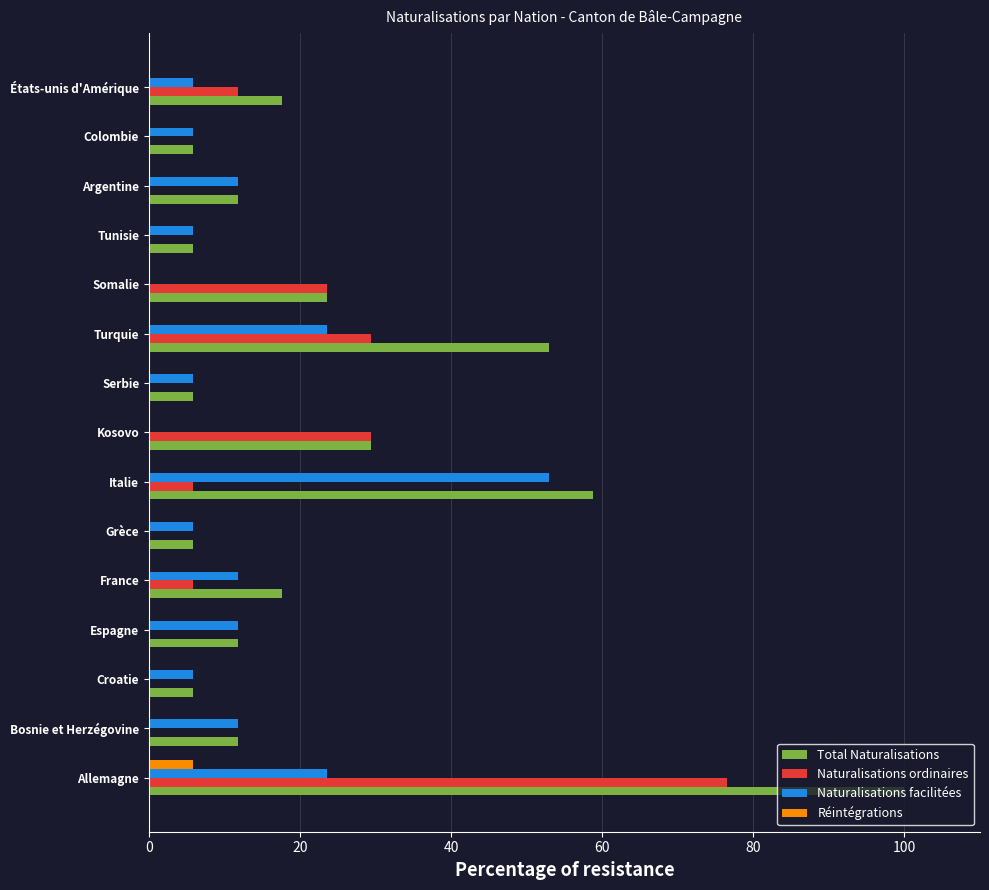

The value of Naturalisations ordinaires at Bosnie et Herzégovine is -34.7. True or false?

False